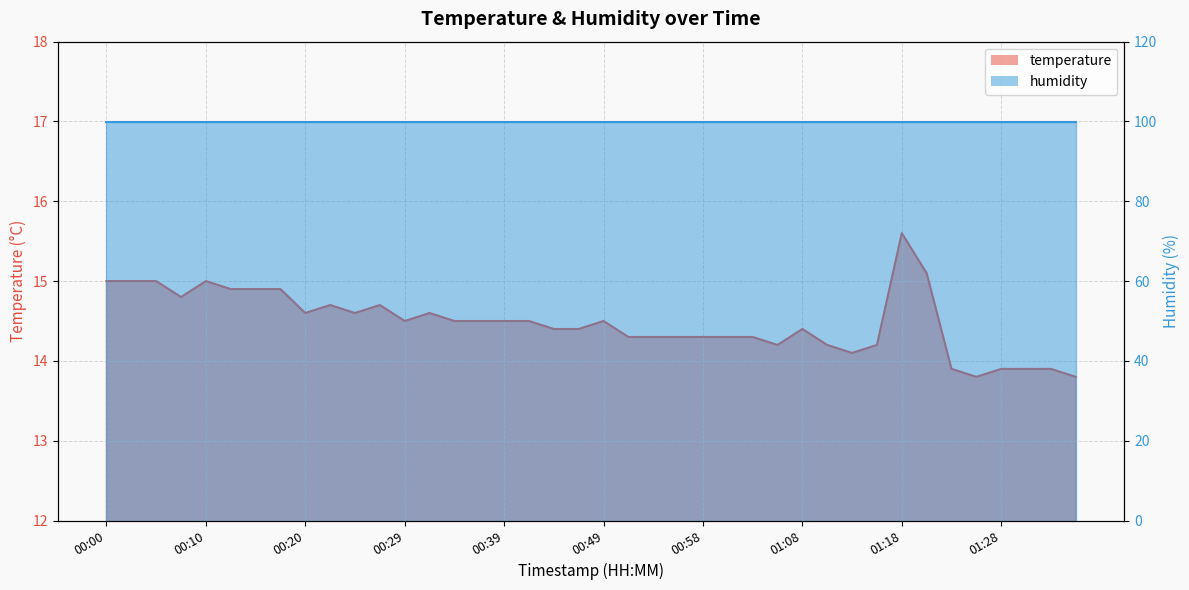

The value at 01:20 is 7.2. True or false?

False